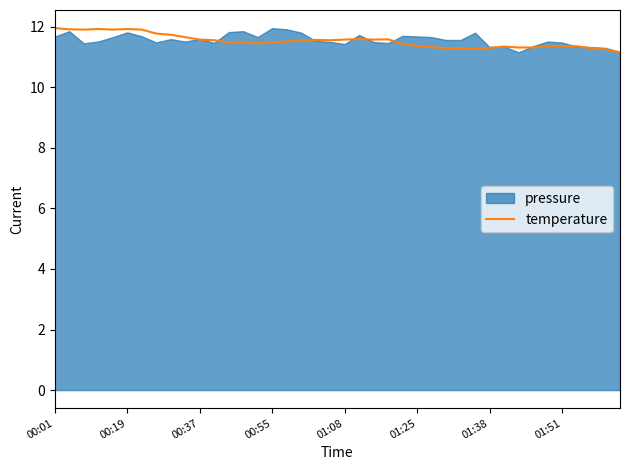

What is the greatest value displayed?

11.9